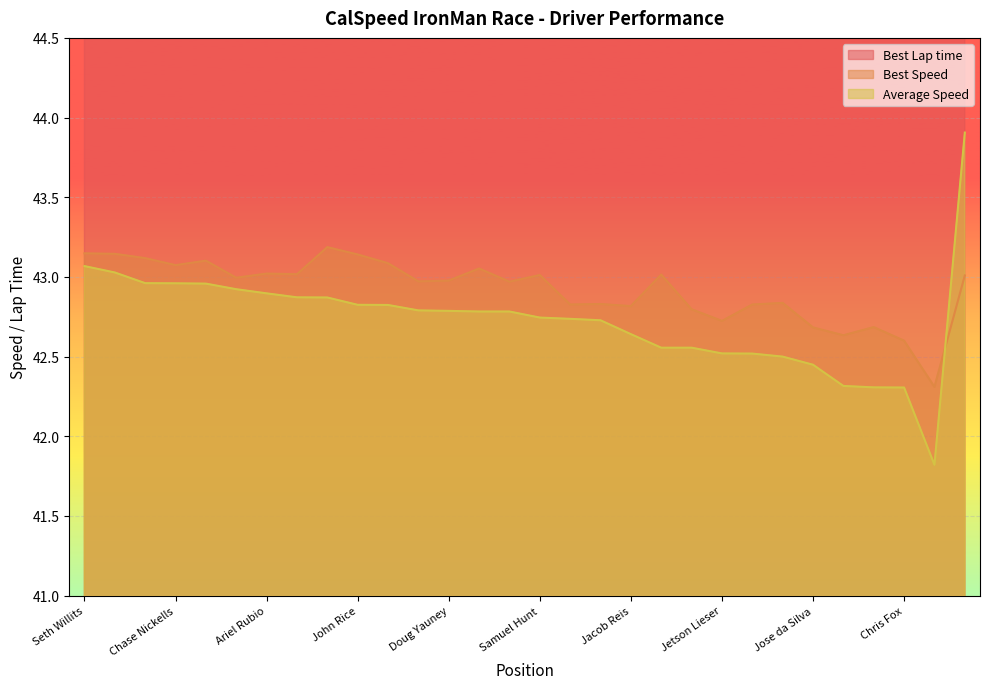

What is the difference between the maximum and minimum values in the Best Lap time series?

1.3